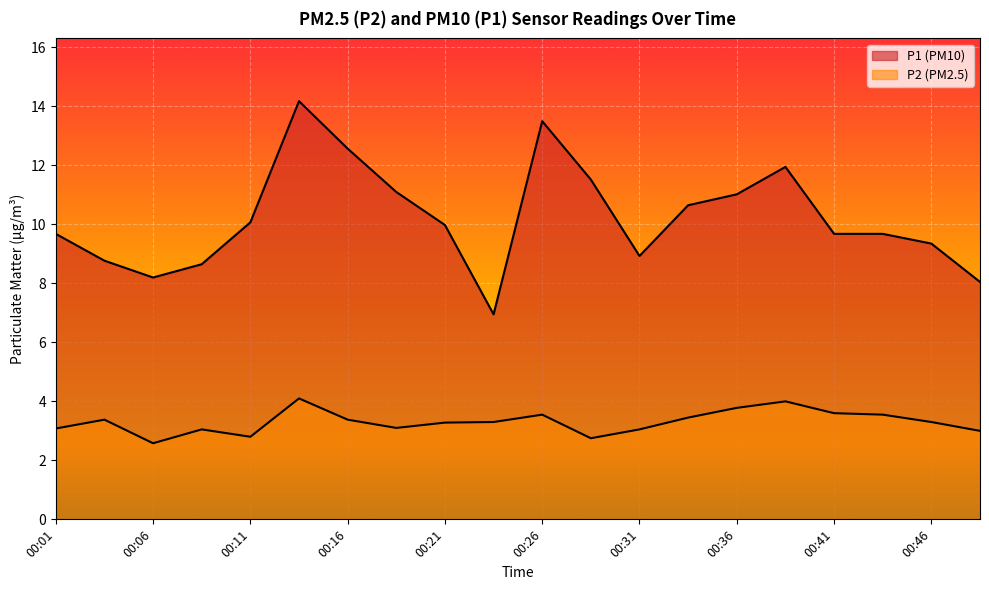

Which category has the lowest value across all series?

00:06